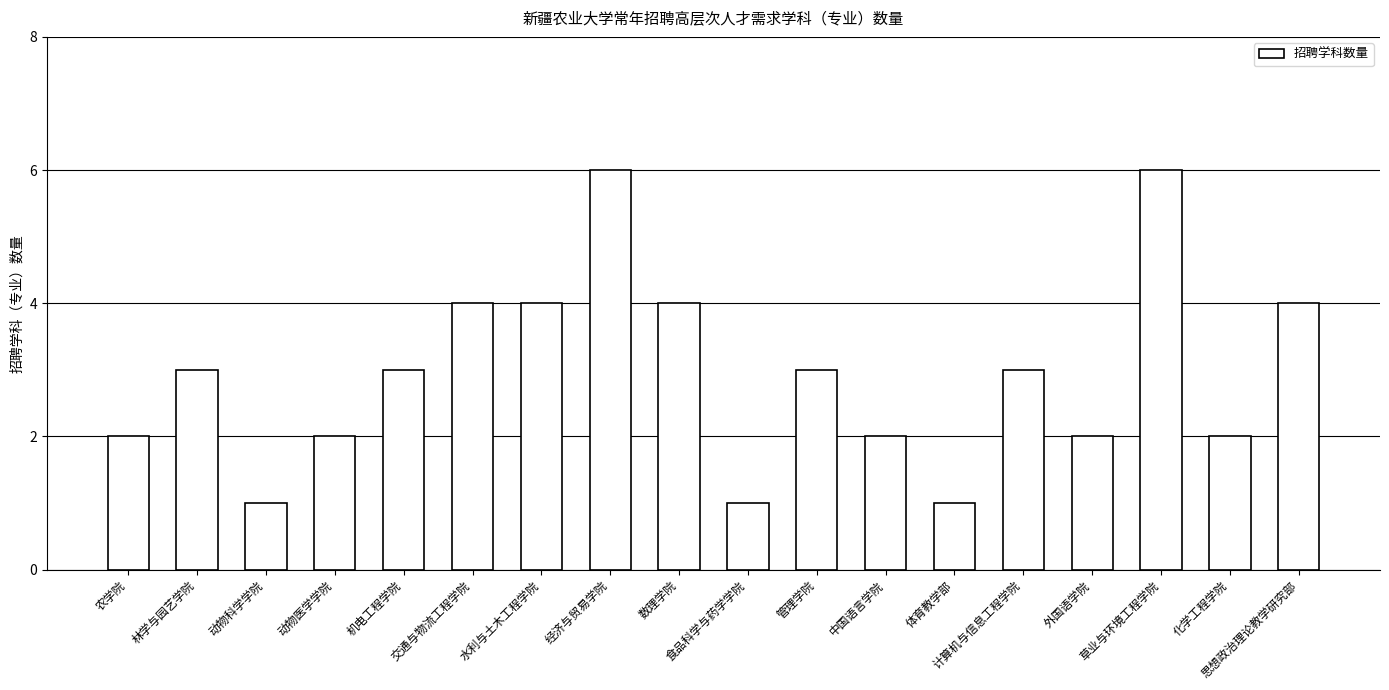

Between 管理学院 and 数理学院, which is larger?

数理学院